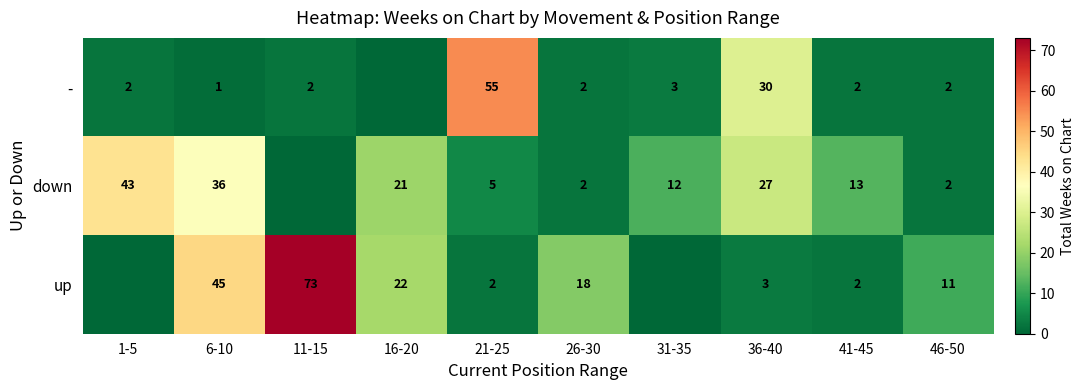

What is the difference between the down values at 46-50 and 21-25?

3